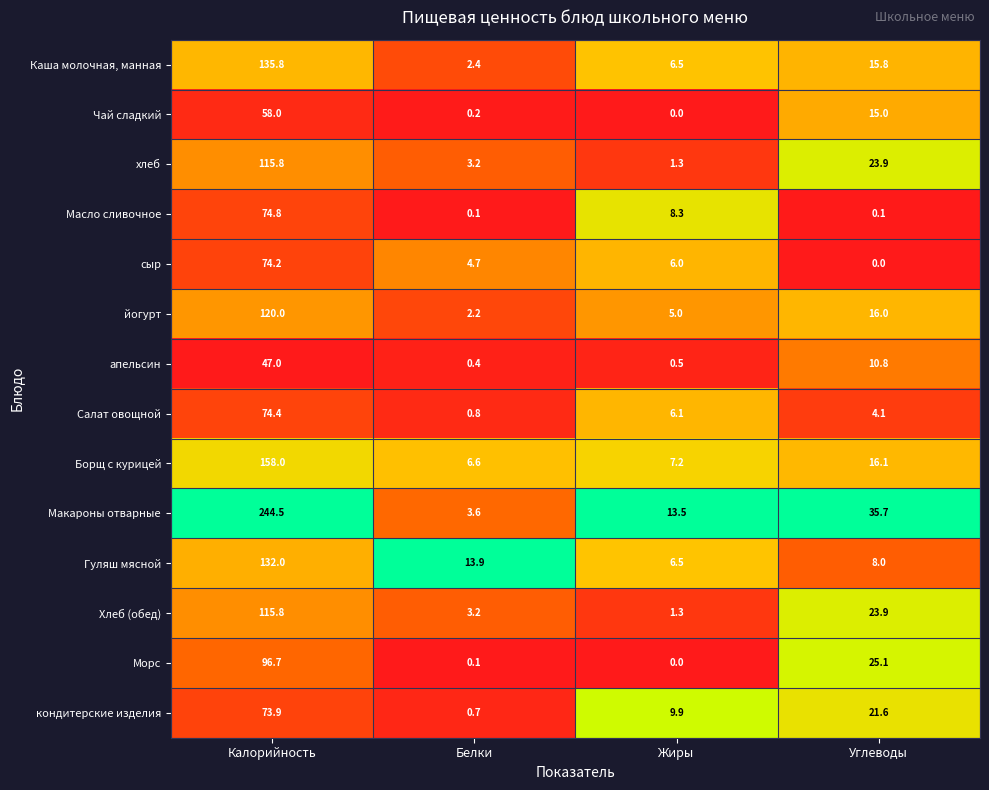

The апельсин series shows 10.8 at Углеводы. True or false?

True